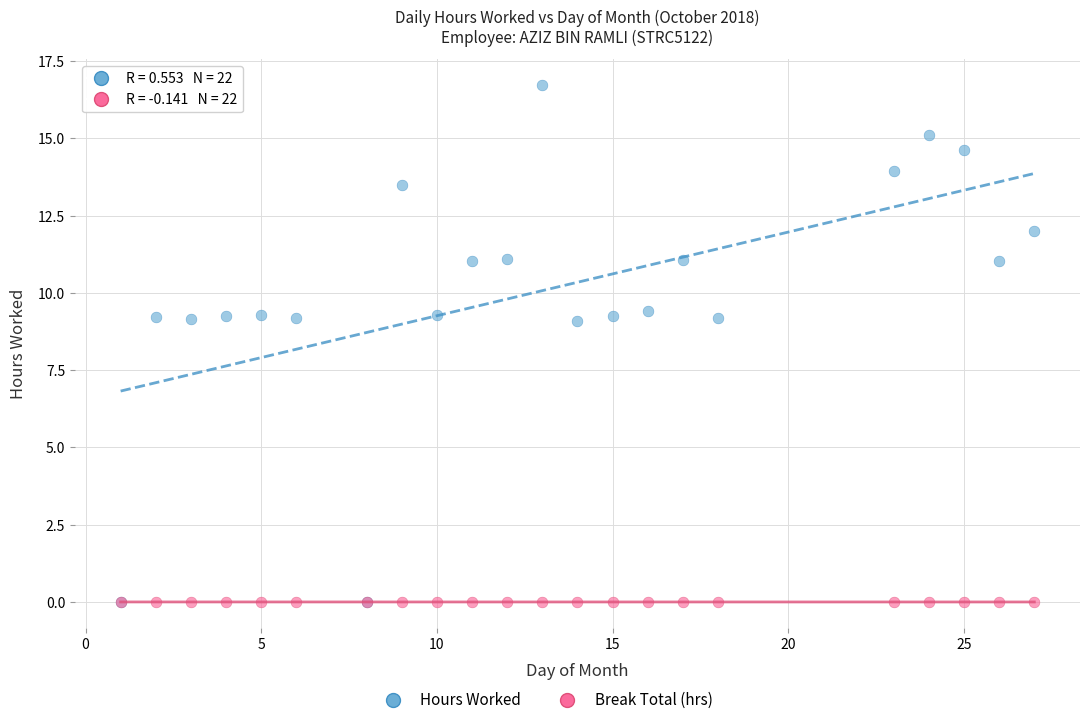

Which series contains the highest Y value?

Hours Worked